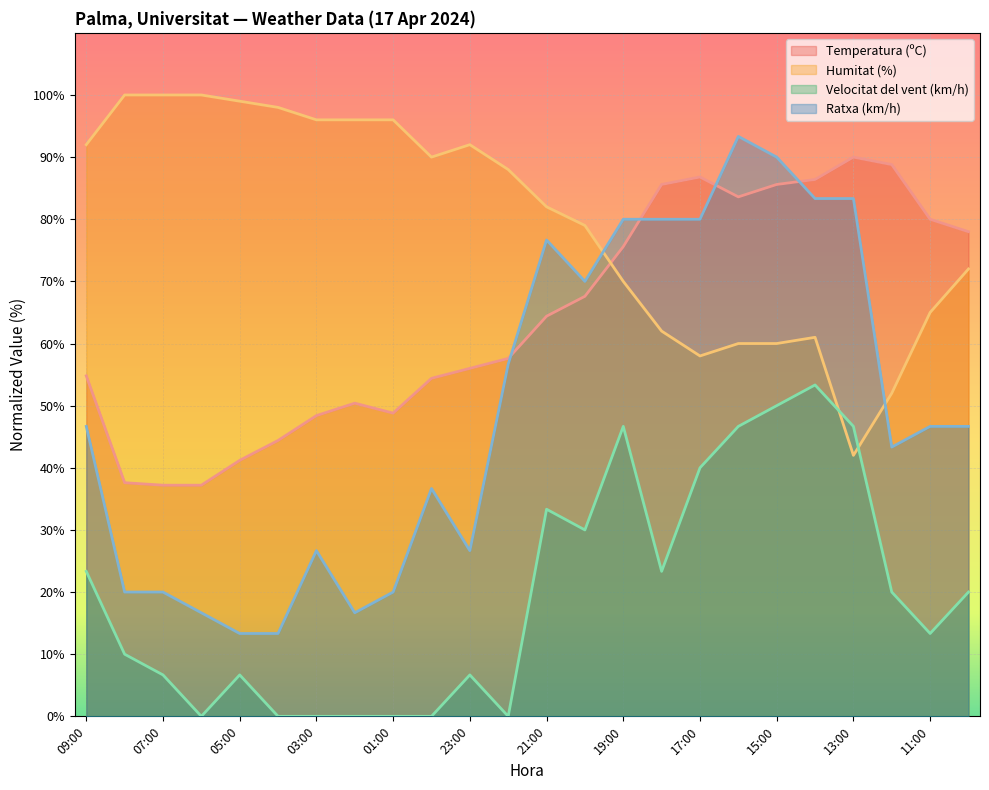

What is the sum of the Velocitat del vent (km/h) values at 04:00 and 20:00?

30.0